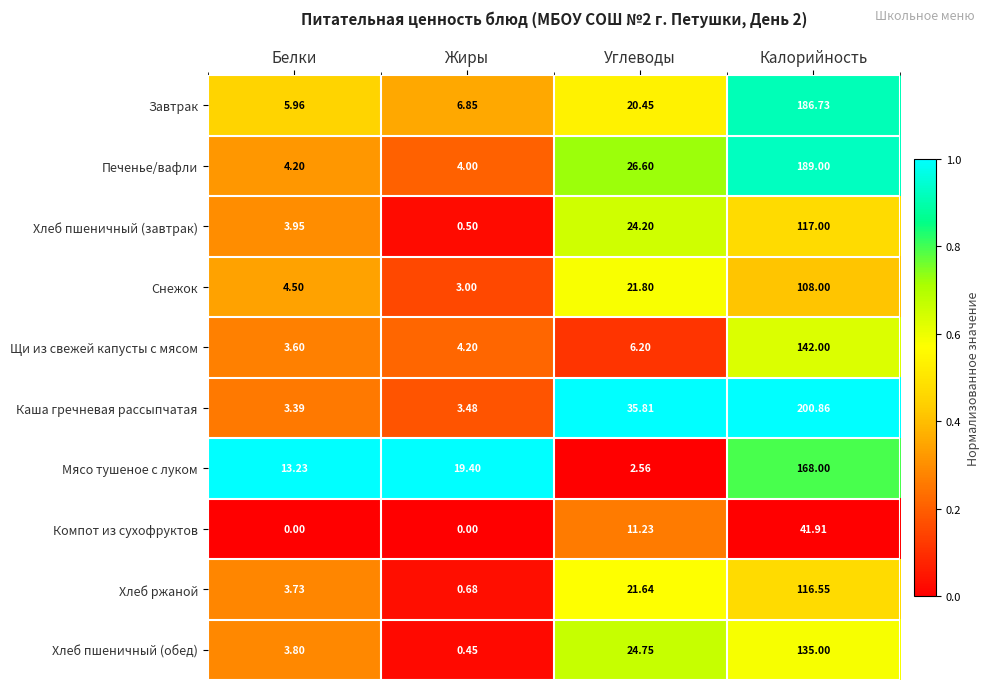

Rank the series at Калорийность from highest to lowest value.

Каша гречневая рассыпчатая, Печенье/вафли, Завтрак, Мясо тушеное с луком, Щи из свежей капусты с мясом, Хлеб пшеничный (обед), Хлеб пшеничный (завтрак), Хлеб ржаной, Снежок, Компот из сухофруктов